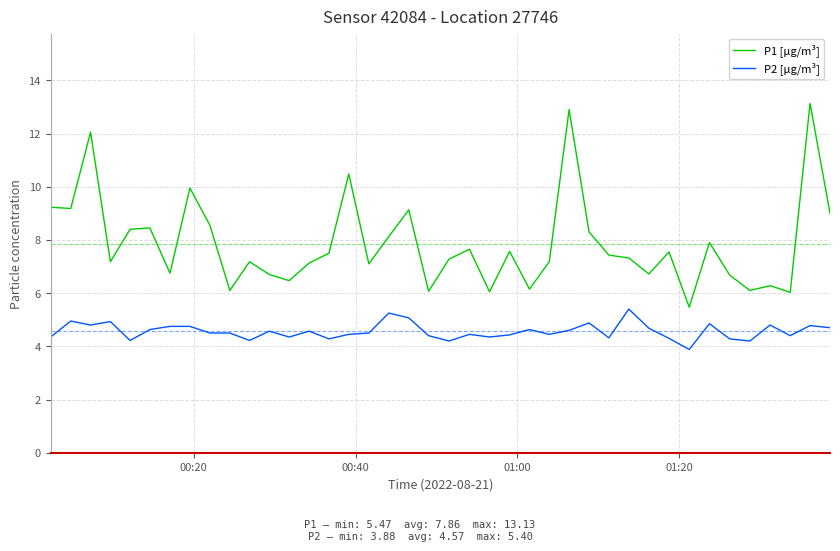

What is the minimum value shown in the chart?

3.9